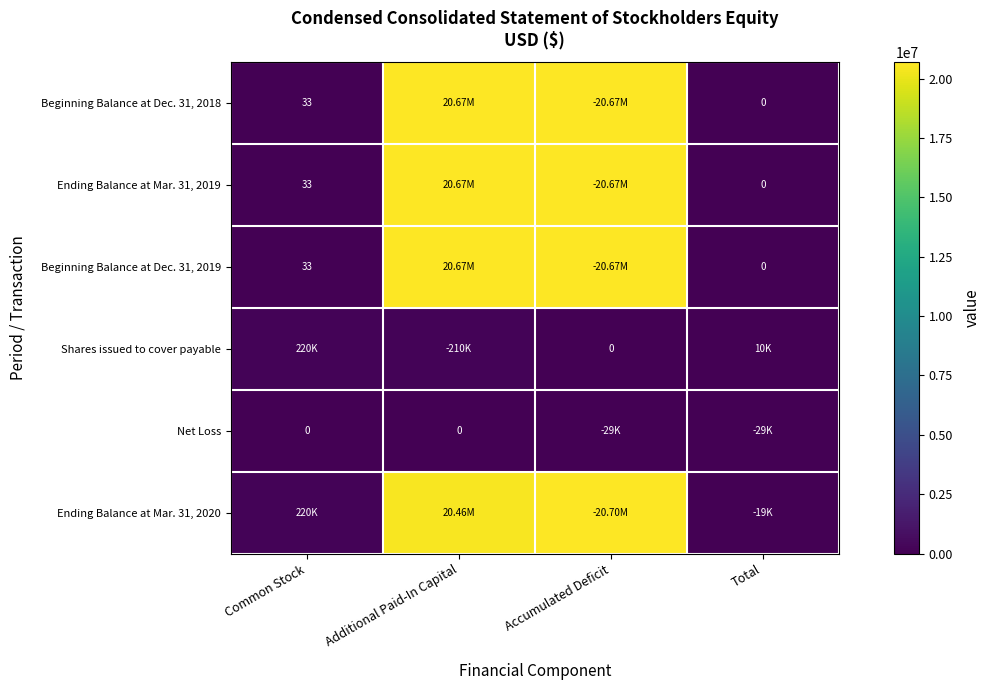

What is the greatest value displayed?

20698134